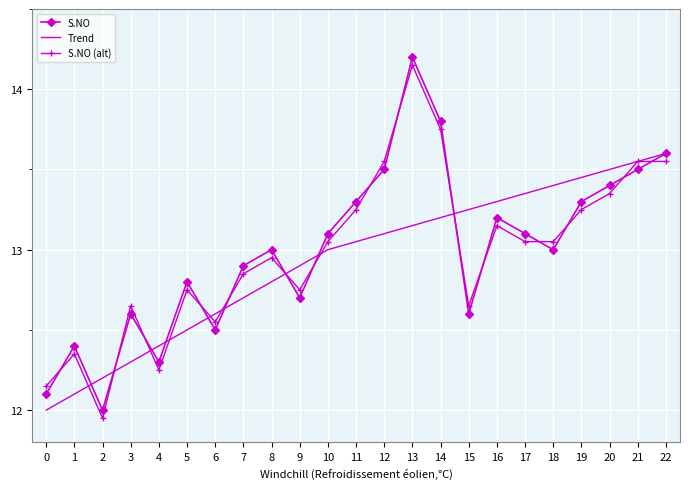

Which category has the highest value in the S.NO series?

13